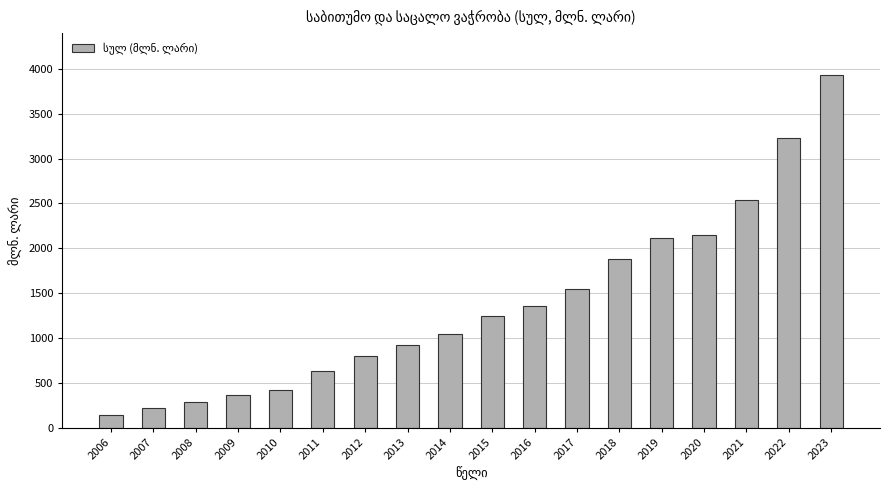

Rank the categories by value from highest to lowest.

2023, 2022, 2021, 2020, 2019, 2018, 2017, 2016, 2015, 2014, 2013, 2012, 2011, 2010, 2009, 2008, 2007, 2006